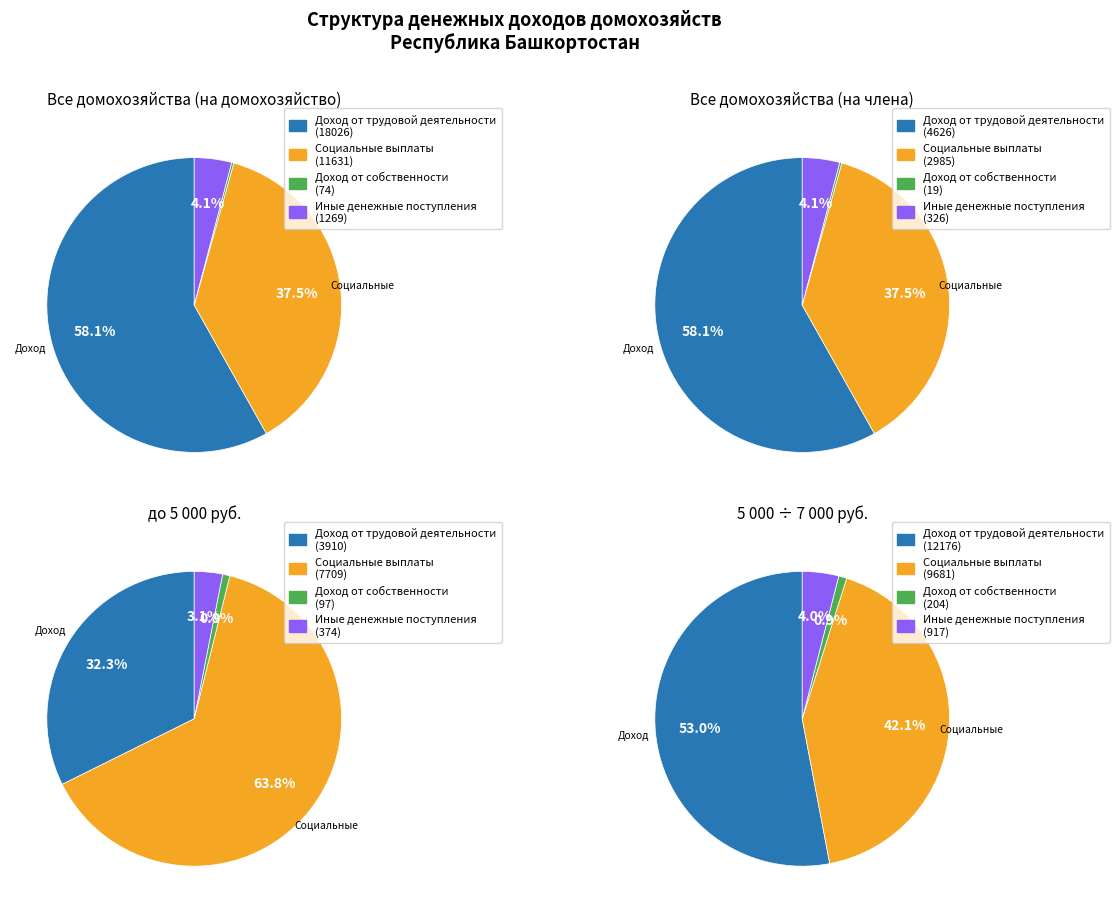

To the nearest percent, what is the difference between the Доход от собственности and Социальные выплаты slice percentages?

37%